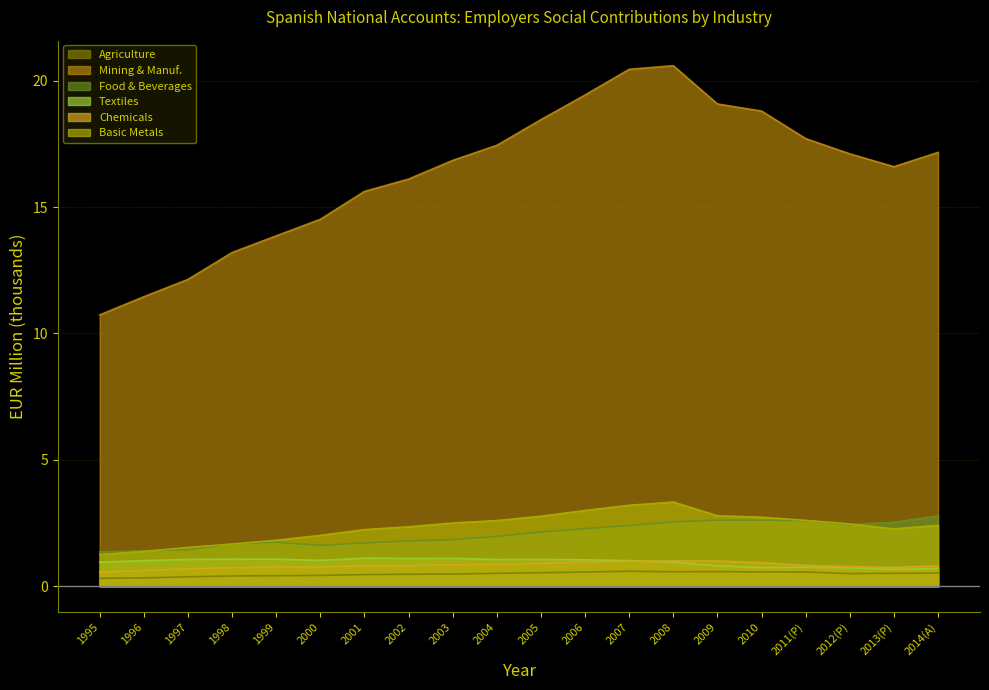

What is the minimum value for Chemicals?

0.6